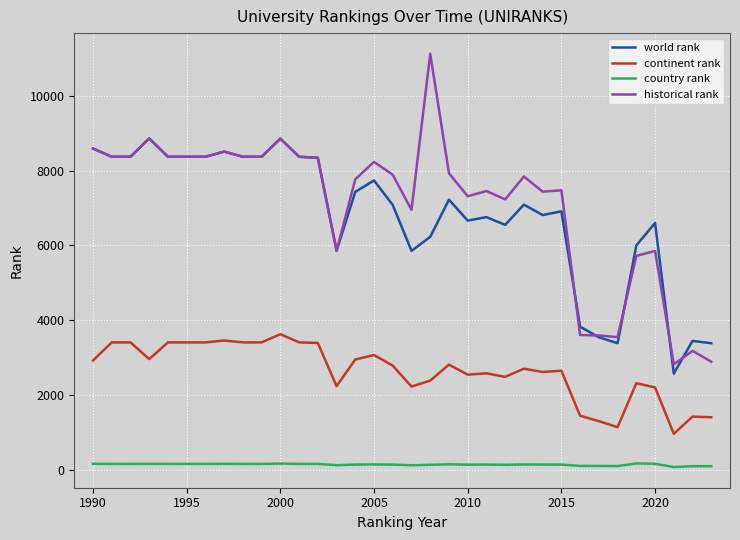

Rank the series by their maximum value, from lowest to highest.

country rank, continent rank, world rank, historical rank